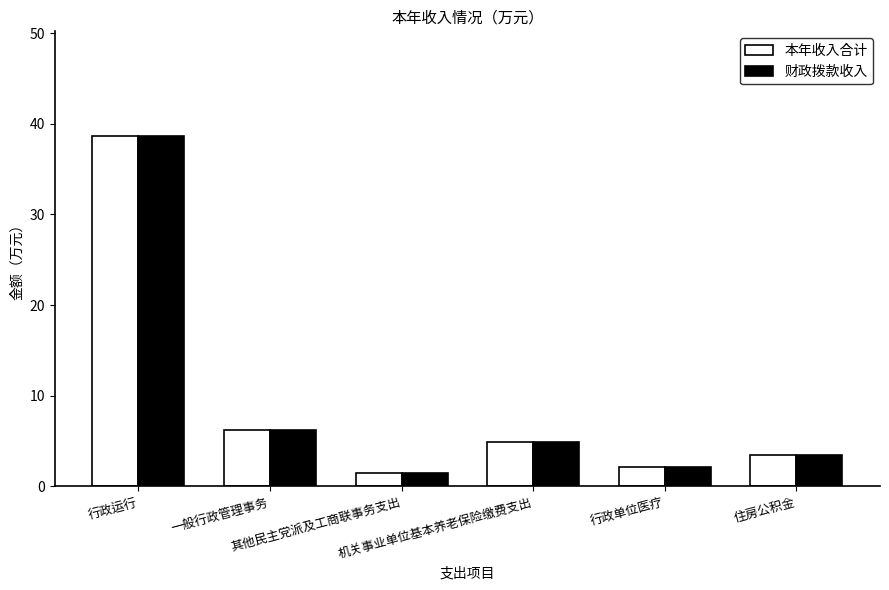

Is it true that 财政拨款收入 equals 1.5 at 其他民主党派及工商联事务支出?

True